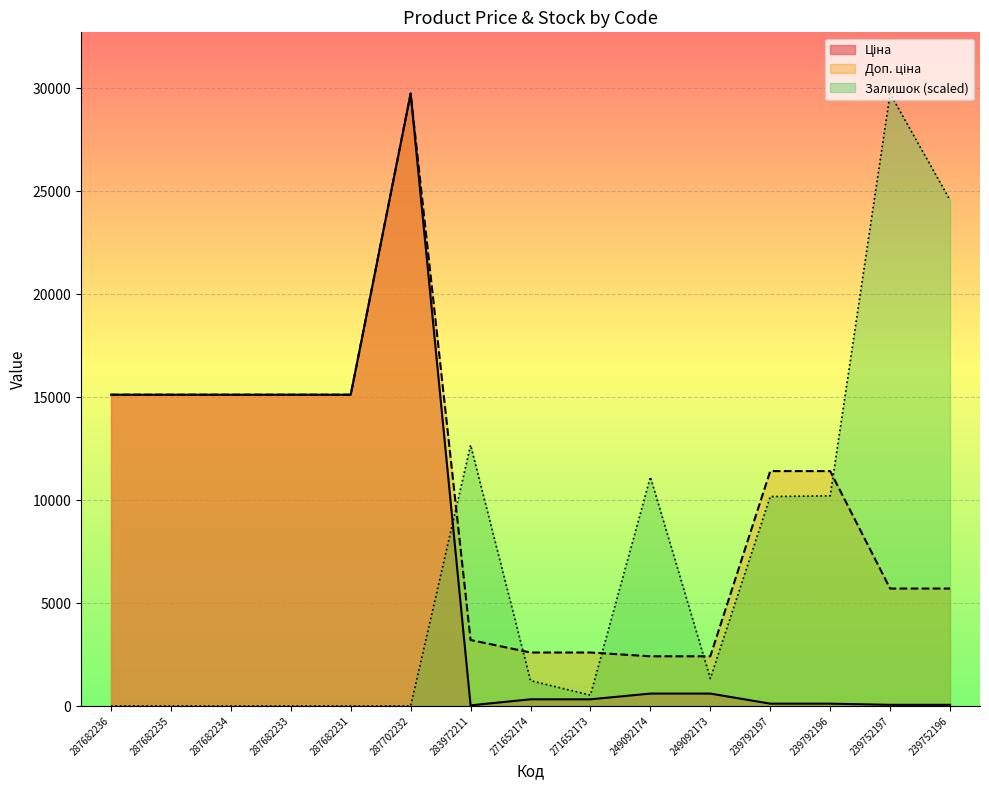

Reading left to right, transcribe all the data shown in this chart.

Ціна: 15120.0	15120.0	15120.0	15120.0	15120.0	29747.2	32.0	324.8	324.8	603.7	603.7	114.1	114.1	57.0	57.0
Доп. ціна: 15120.0	15120.0	15120.0	15120.0	15120.0	29747.2	3205.0	2598.3	2598.3	2414.8	2414.8	11410.0	11410.0	5705.0	5705.0
Залишок: 0.0	0.0	0.0	0.0	0.0	0.0	12673.4	1232.1	528.1	11124.4	1337.7	10173.9	10209.1	29747.2	24572.3